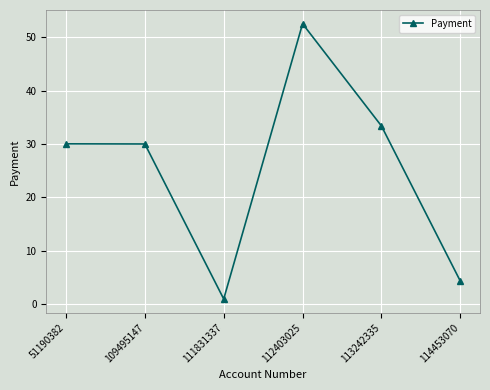

Which has a higher value, 114453070 or 109495147?

109495147